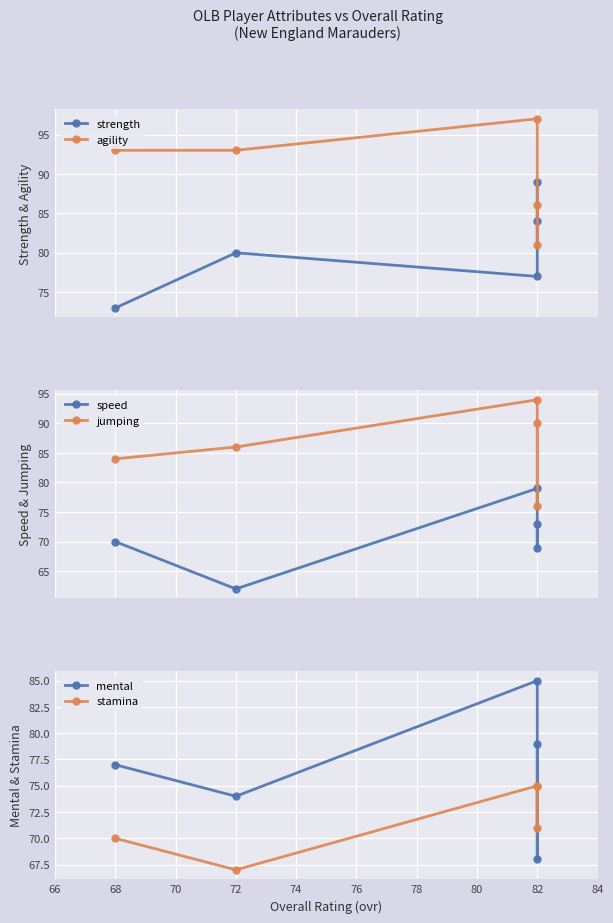

At which label is jumping closest to 85?

72